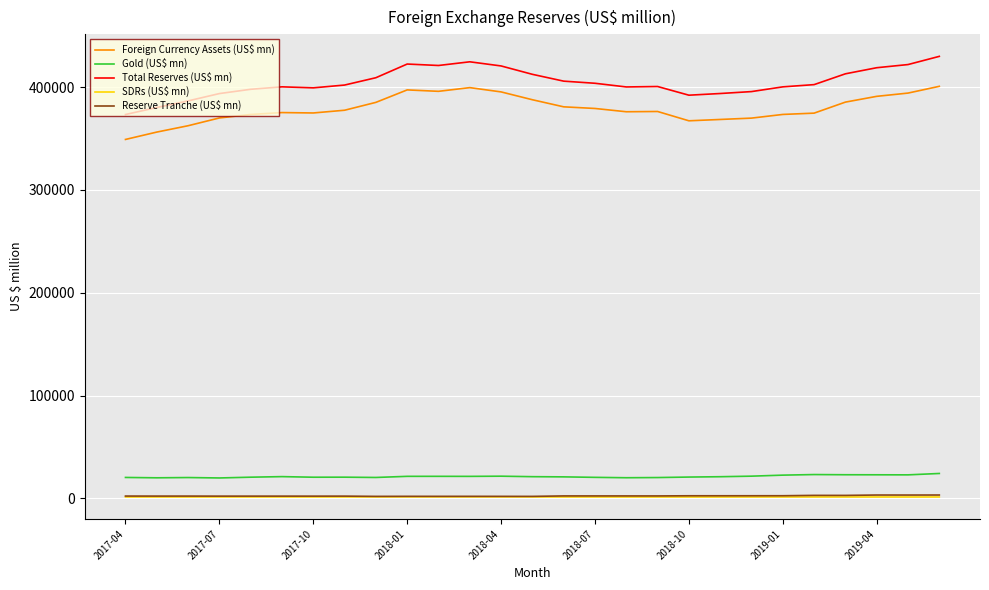

Which series has the largest total across all categories?

Total Reserves (US$ mn)